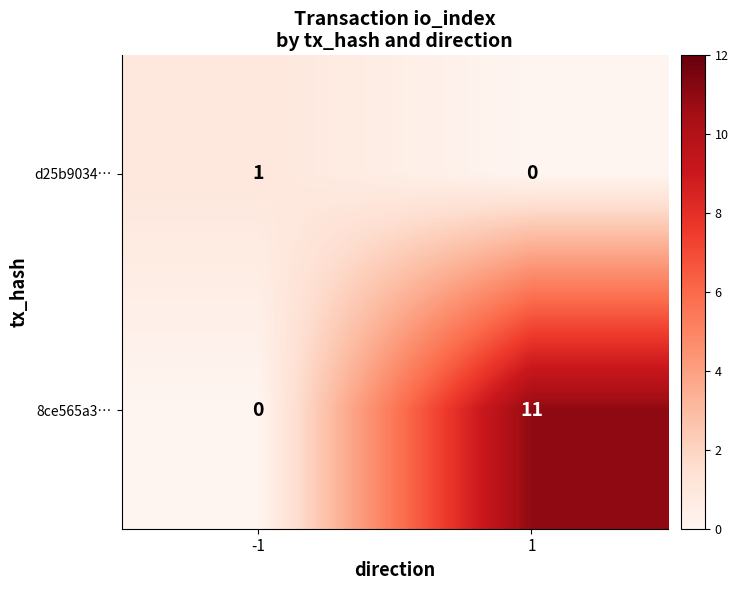

Reading right to left, transcribe all the data shown in this chart.

d25b9034…: 1=0	-1=1
8ce565a3…: 1=11	-1=0